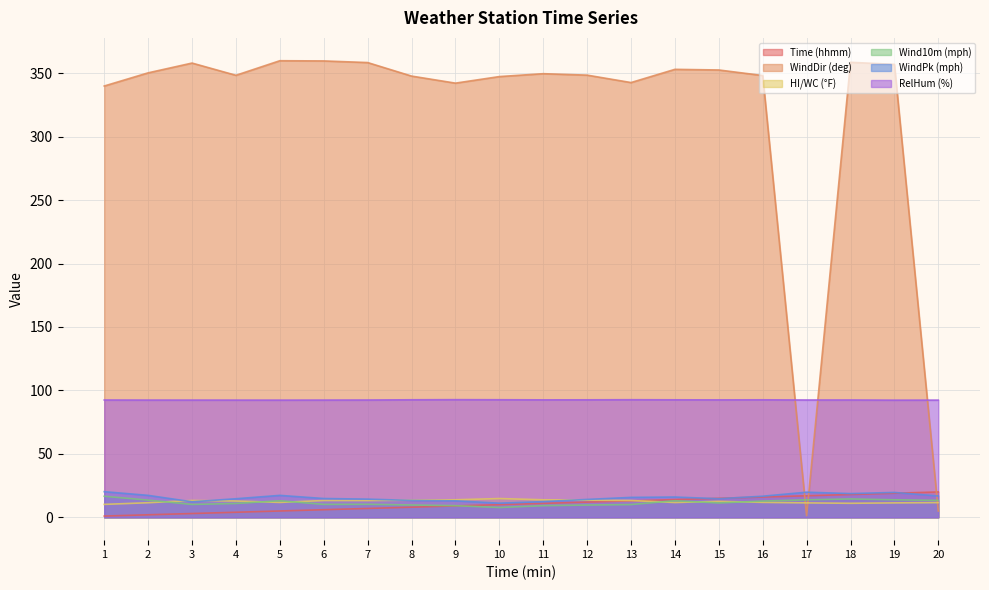

How many lines are shown in the chart?

6